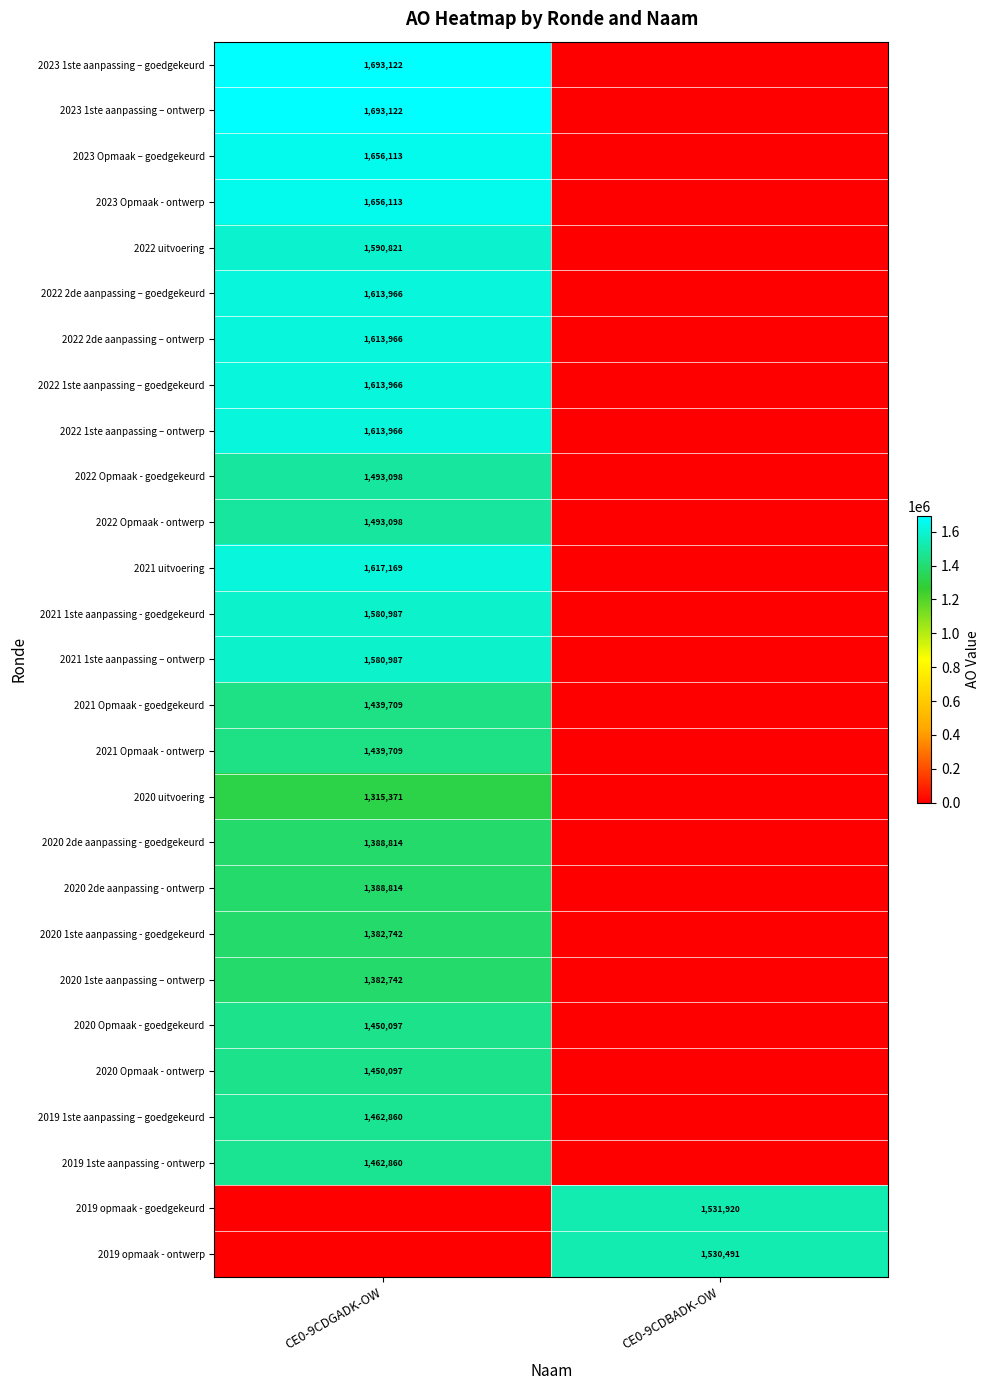

Is it true that 2022 Opmaak - goedgekeurd equals 746015 at CE0-9CDGADK-OW?

False